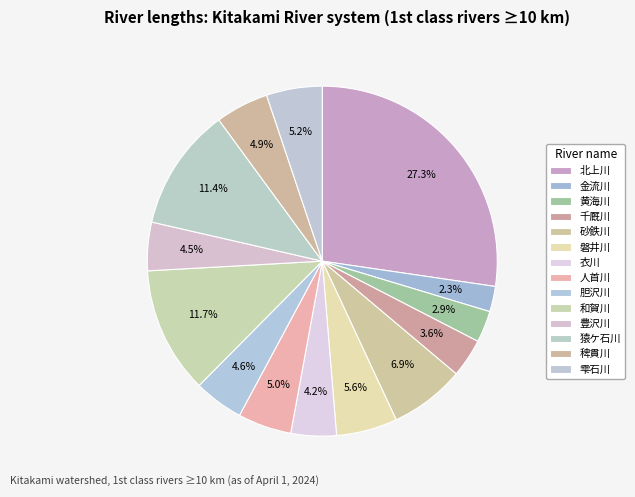

How many slices are in this pie chart?

14